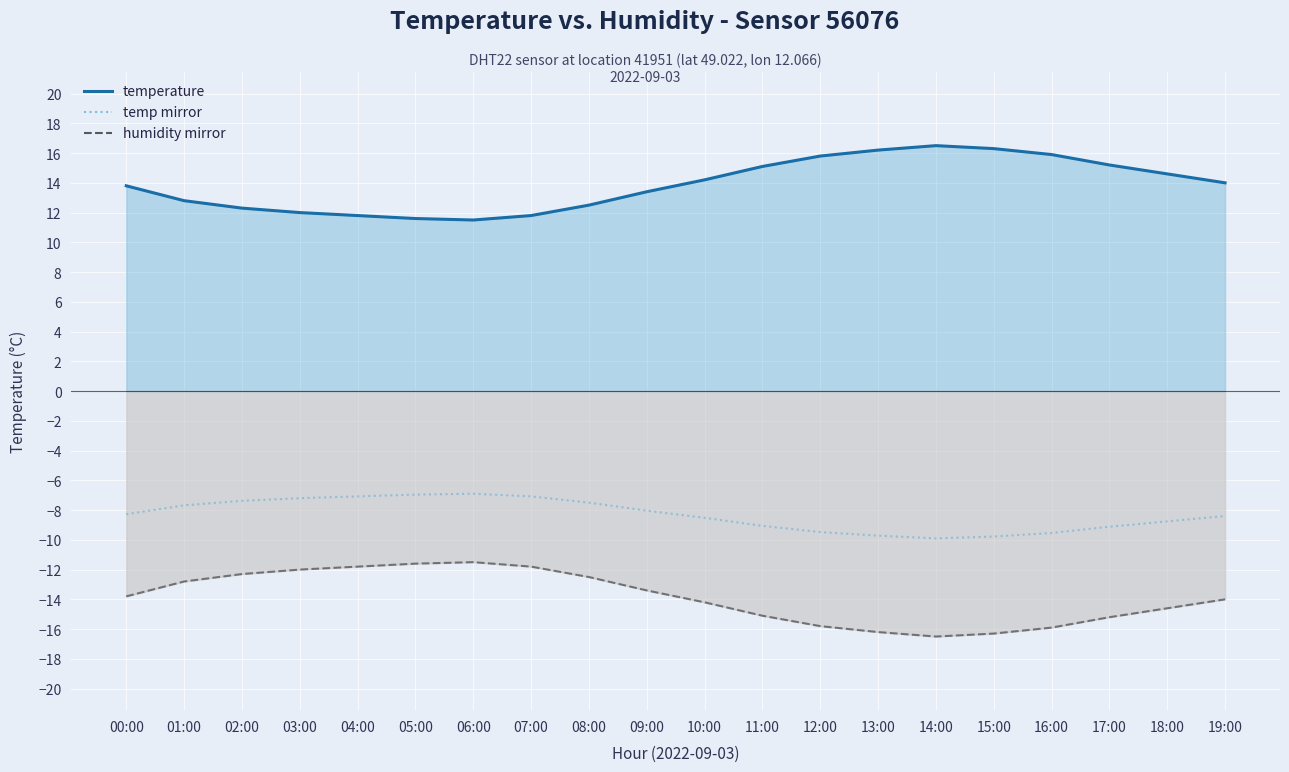

Reading left to right, transcribe all the data shown in this chart.

temperature: 13.8	12.8	12.3	12.0	11.8	11.6	11.5	11.8	12.5	13.4	14.2	15.1	15.8	16.2	16.5	16.3	15.9	15.2	14.6	14.0
humidity mirror: -13.8	-12.8	-12.3	-12.0	-11.8	-11.6	-11.5	-11.8	-12.5	-13.4	-14.2	-15.1	-15.8	-16.2	-16.5	-16.3	-15.9	-15.2	-14.6	-14.0
temp mirror: -8.3	-7.7	-7.4	-7.2	-7.1	-7.0	-6.9	-7.1	-7.5	-8.0	-8.5	-9.1	-9.5	-9.7	-9.9	-9.8	-9.5	-9.1	-8.8	-8.4